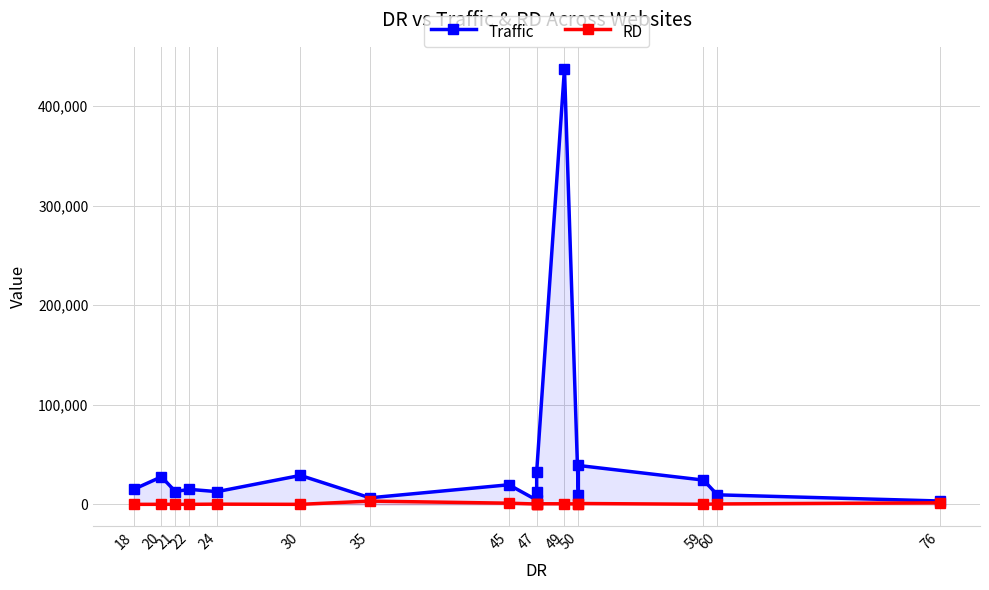

The value of RD at 50 is 458. True or false?

True